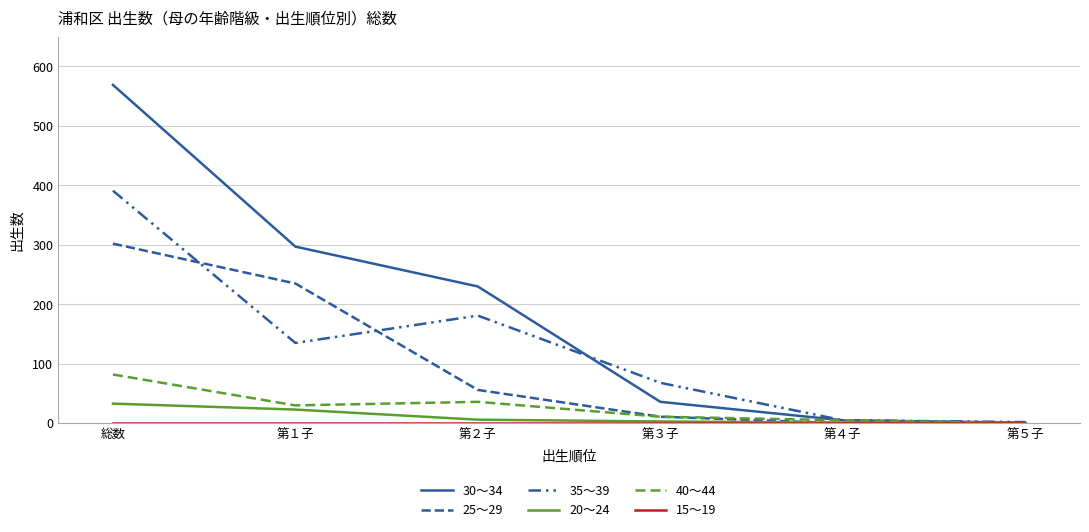

True or false: 20～24 and 40～44 cross at least once.

False